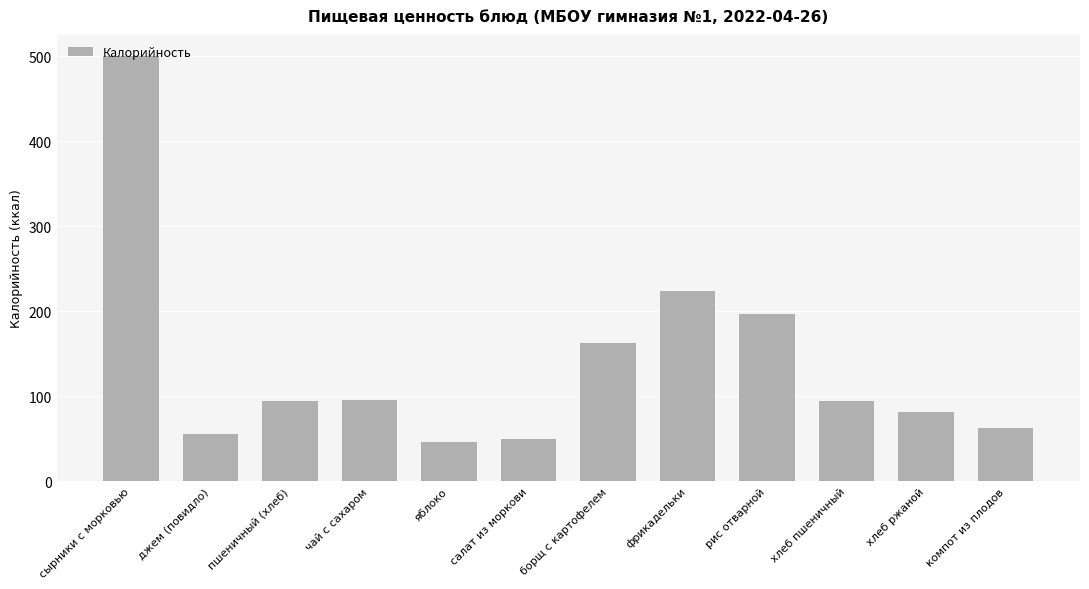

Which has a higher value, фрикадельки or борщ с картофелем?

фрикадельки